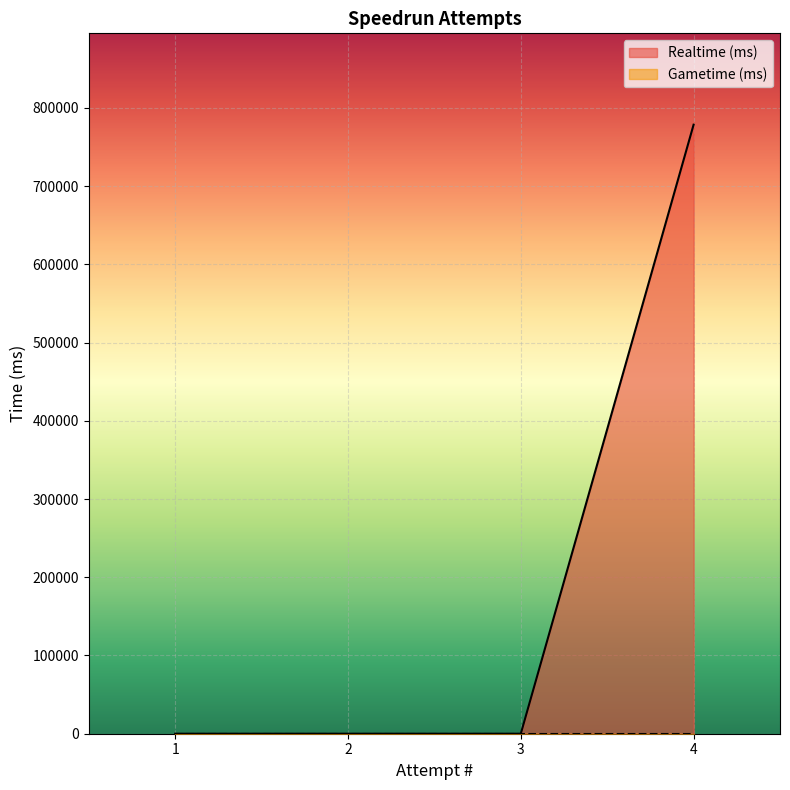

Reading right to left, extract all data points from this chart.

Realtime (ms): 1=0	2=0	3=0	4=778530
Gametime (ms): 1=0	2=0	3=0	4=0